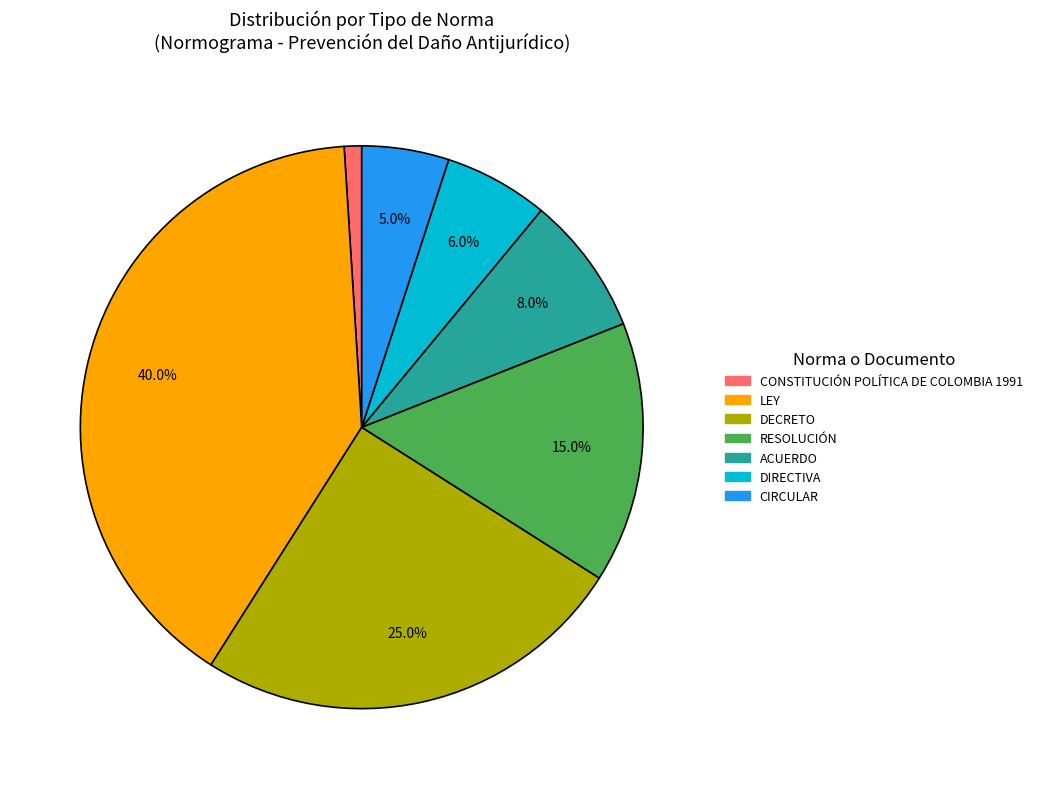

Does any single category account for the majority?

No